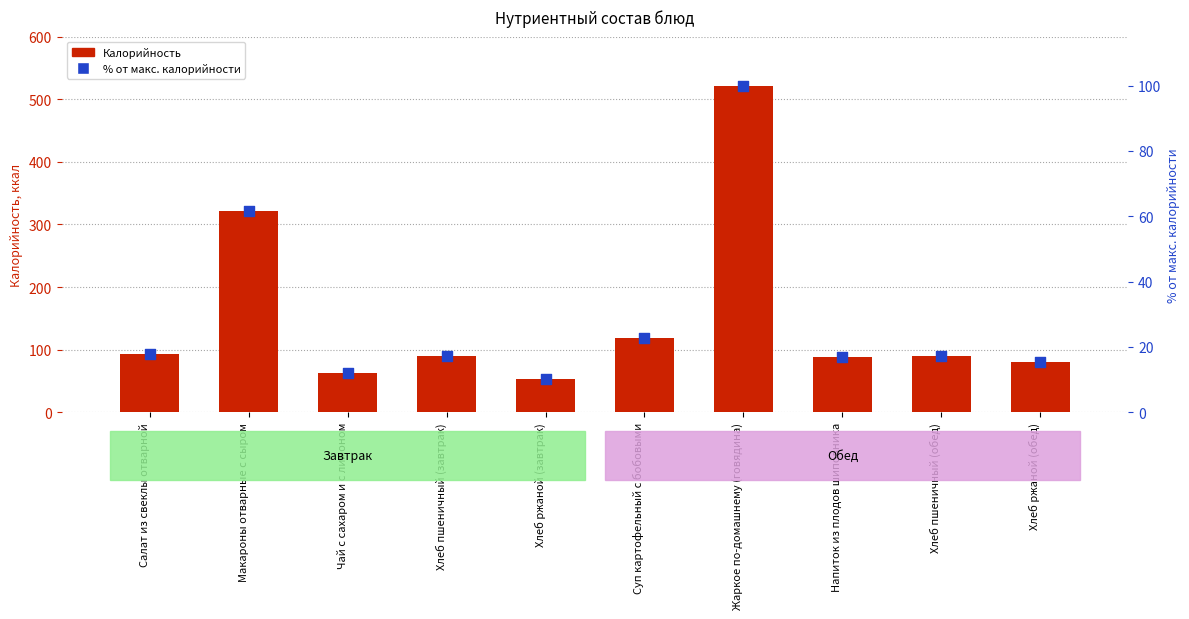

Which series contains the lowest Y value?

% от макс. калорийности